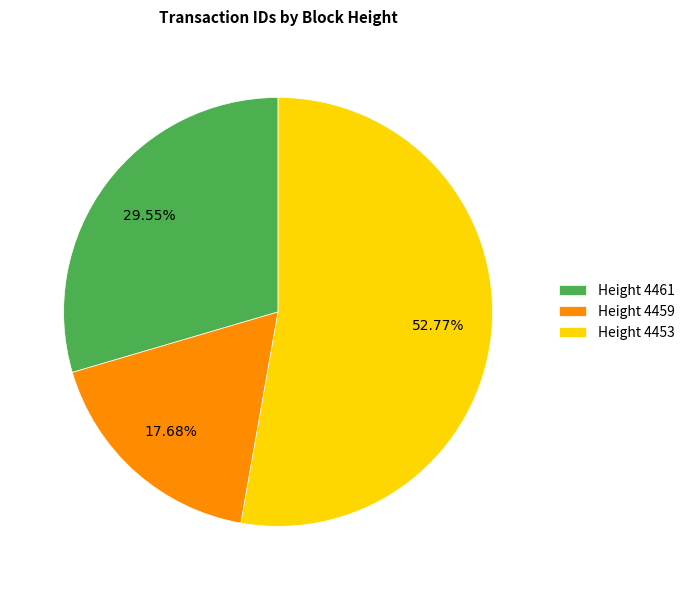

What is the smallest slice in the pie chart?

Height 4459